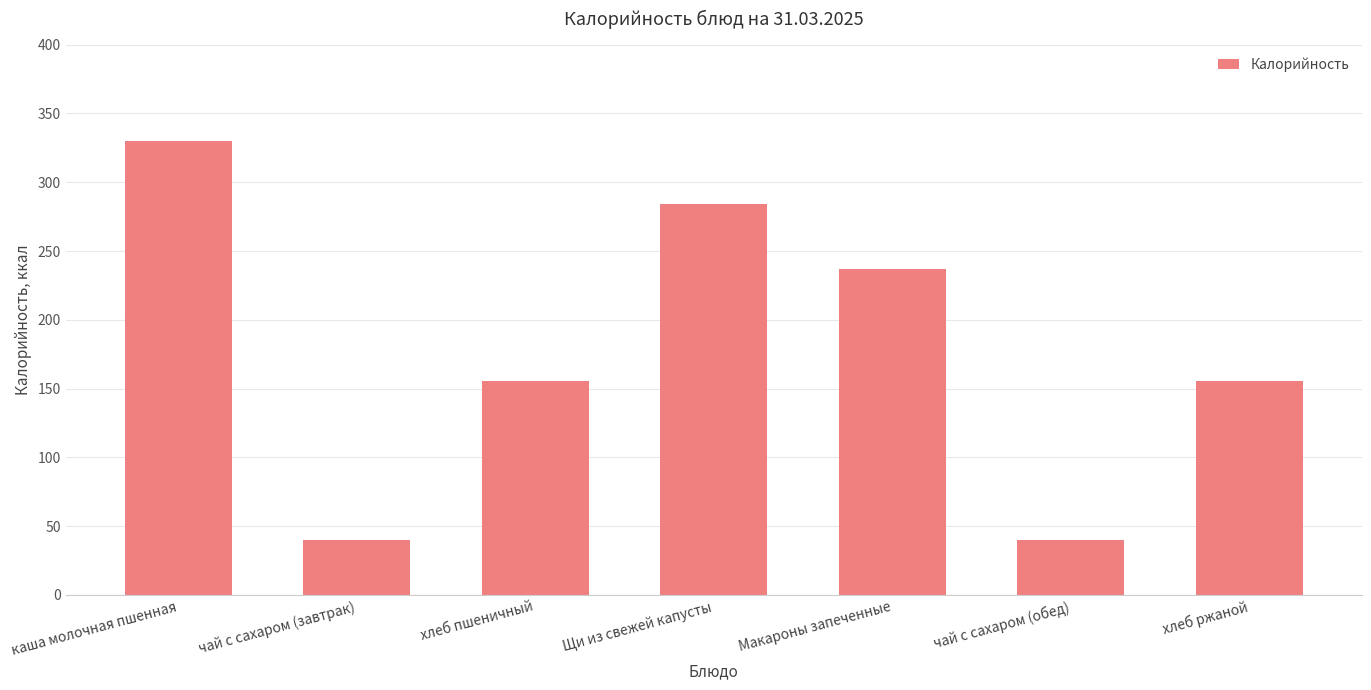

The chart shows a value of 236.8 at Макароны запеченные. True or false?

True